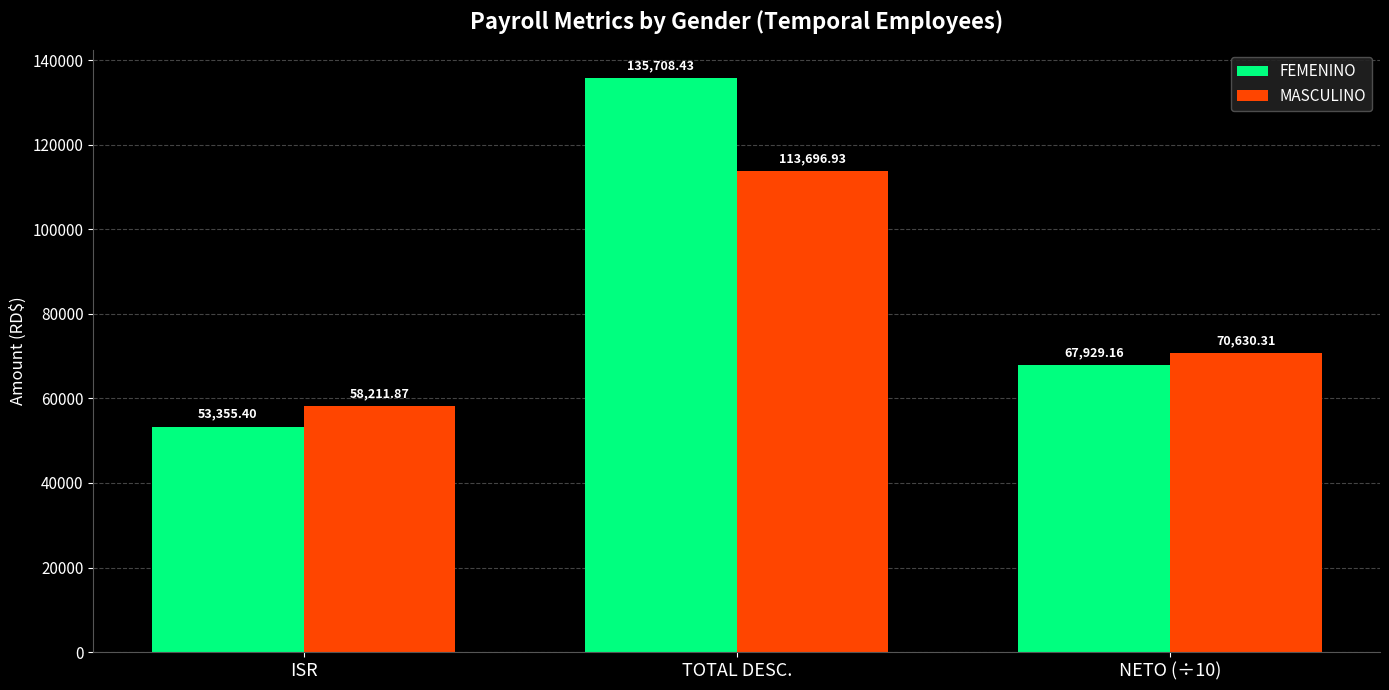

Which series has the largest range (max minus min)?

FEMENINO